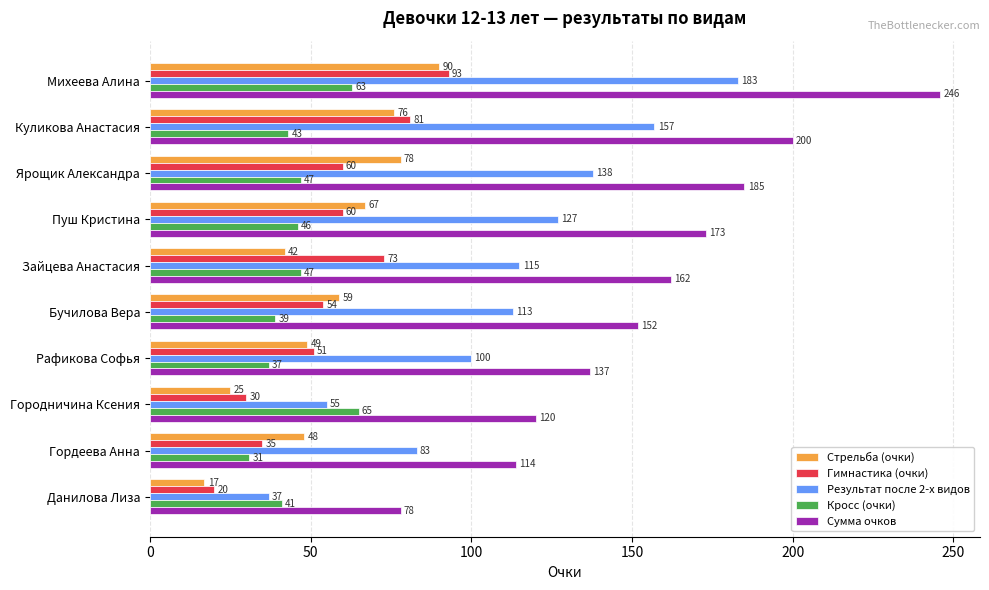

What is the sum of the Результат после 2-х видов values at Гордеева Анна and Городничина Ксения?

138